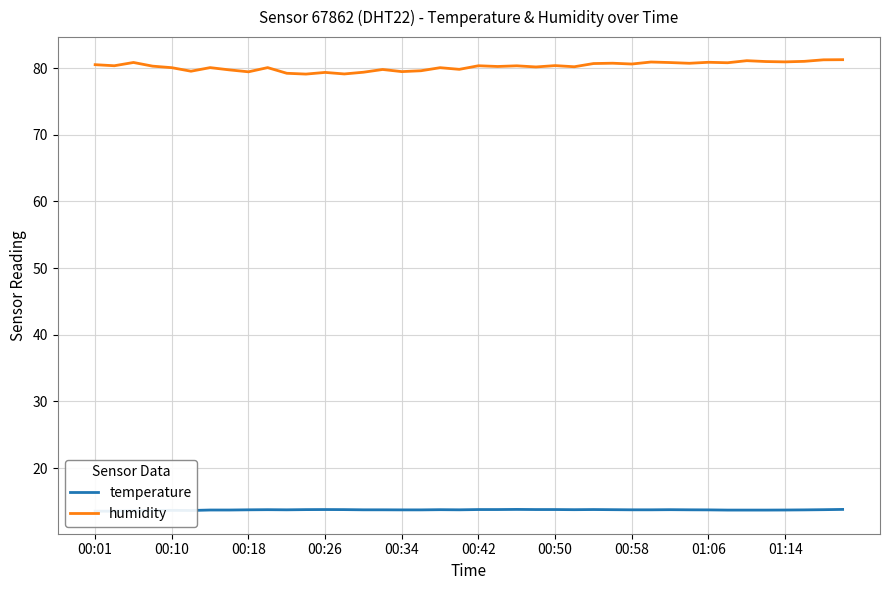

Between 13 and 15, which series saw the biggest shift?

humidity